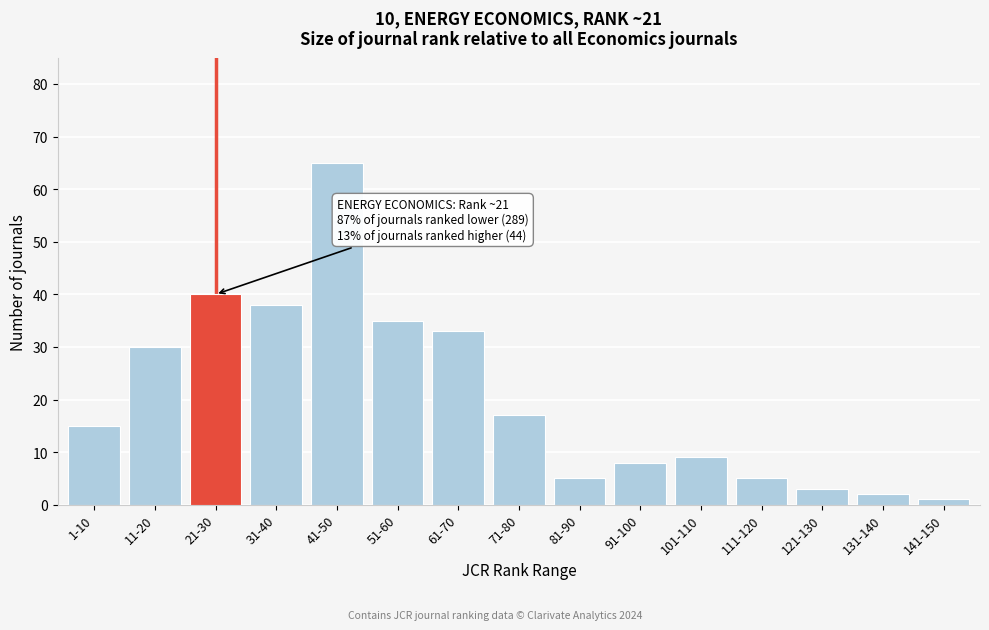

Reading right to left, transcribe all the data shown in this chart.

141-150=1	131-140=2	121-130=3	111-120=5	101-110=9	91-100=8	81-90=5	71-80=17	61-70=33	51-60=35	41-50=65	31-40=38	21-30=40	11-20=30	1-10=15